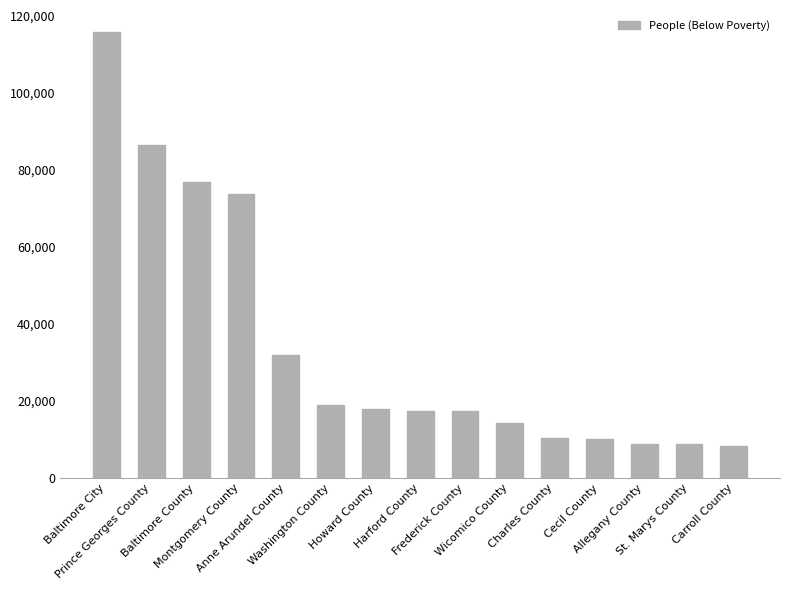

What is the maximum value shown in the chart?

115748